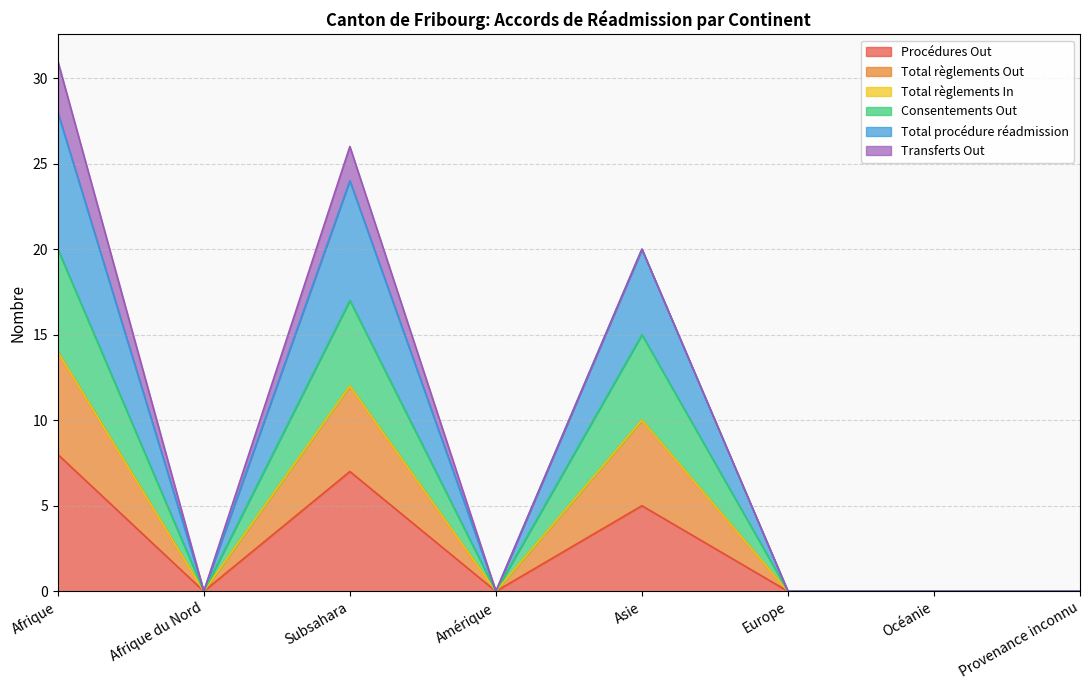

Count the number of categories in the chart.

8